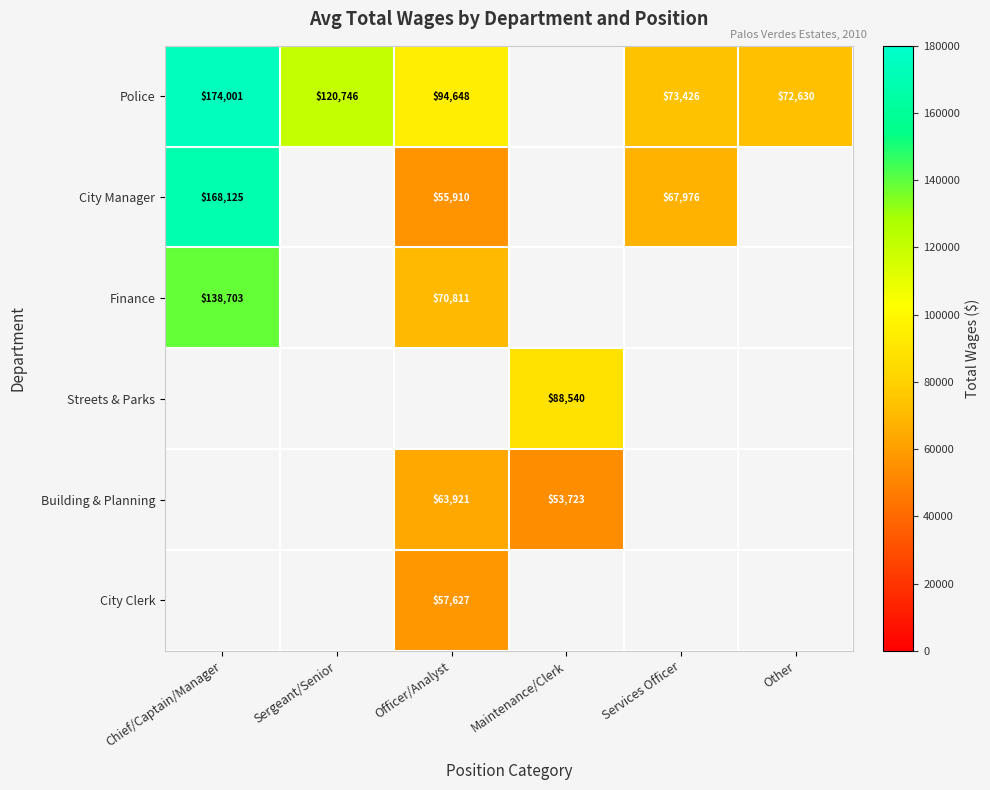

What is the sum of the Police values at Officer/Analyst and Sergeant/Senior?

215394